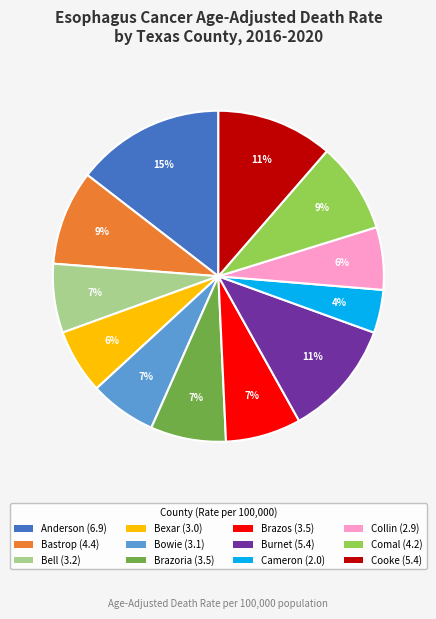

Which category has the smallest portion of the pie?

Cameron